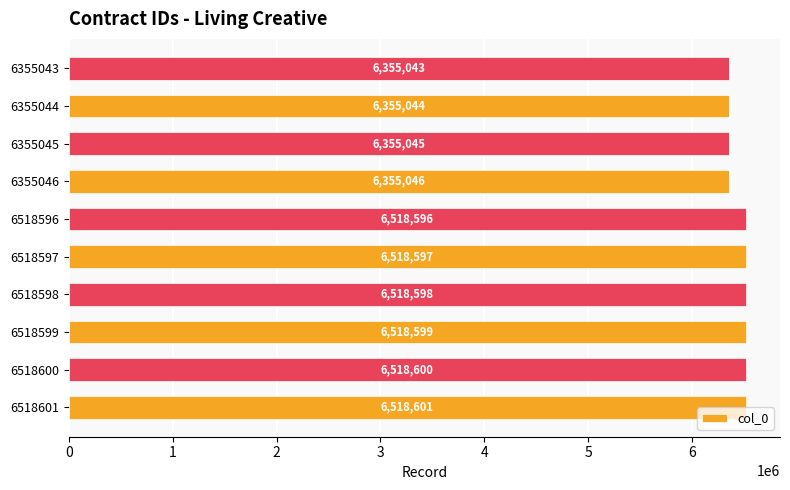

What is the sum of all values?

64531769